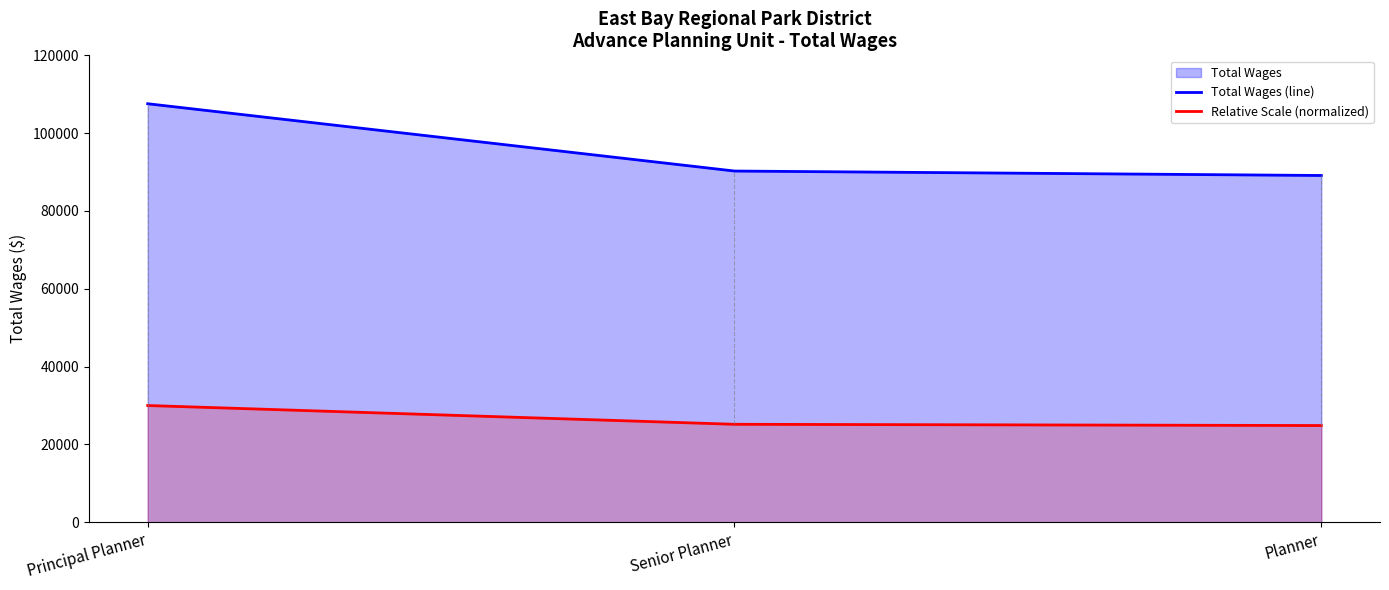

Reading left to right, list all the values displayed in this chart.

Total Wages (line): Principal Planner=107562.0	Senior Planner=90265.0	Planner=89120.0
Relative Scale (normalized): Principal Planner=30000.0	Senior Planner=25175.7	Planner=24856.4